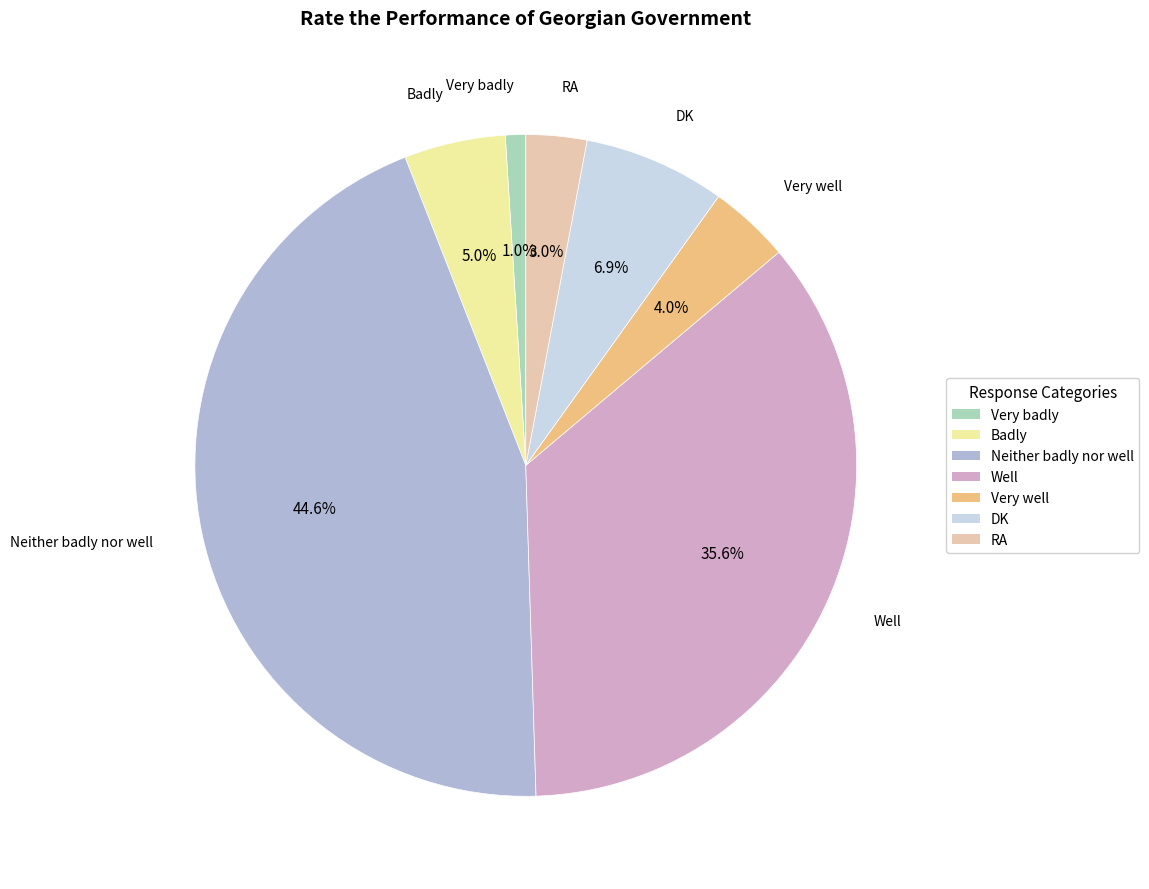

Is there a majority slice in this chart?

No